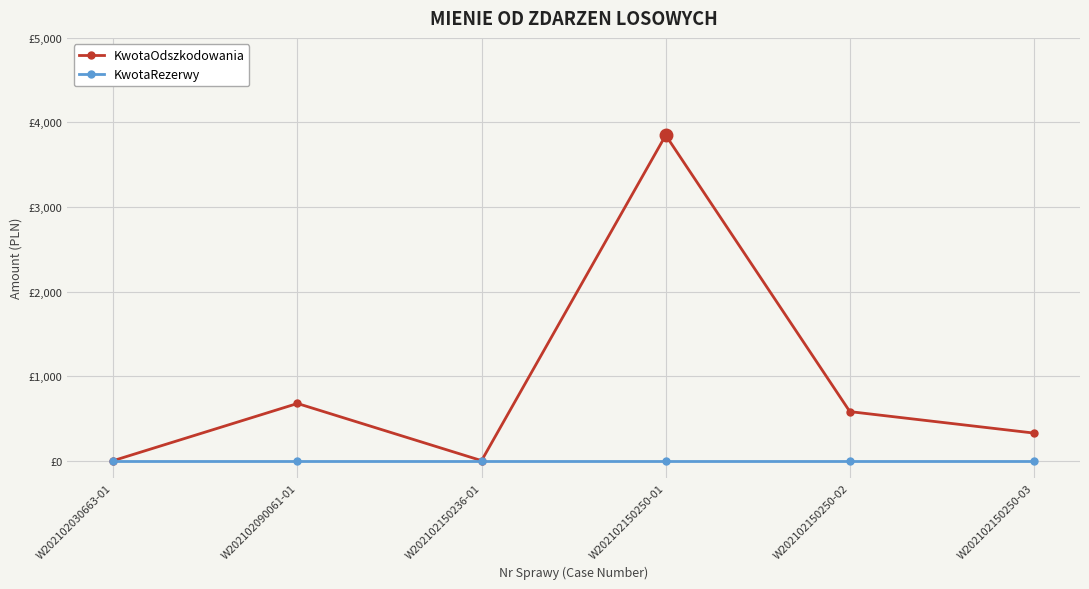

What are all the series names shown in the legend?

KwotaOdszkodowania, KwotaRezerwy